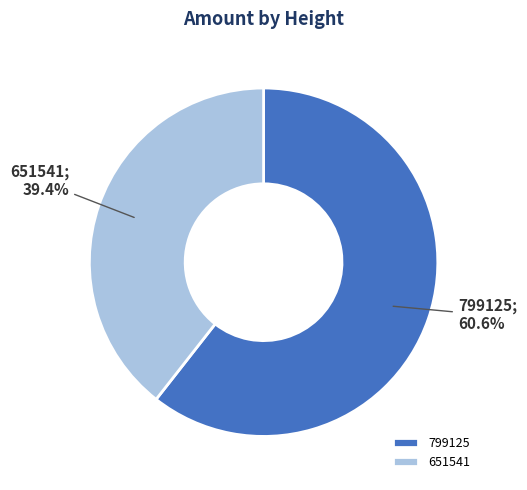

To the nearest percent, what is the combined percentage of 799125 and 651541?

100%